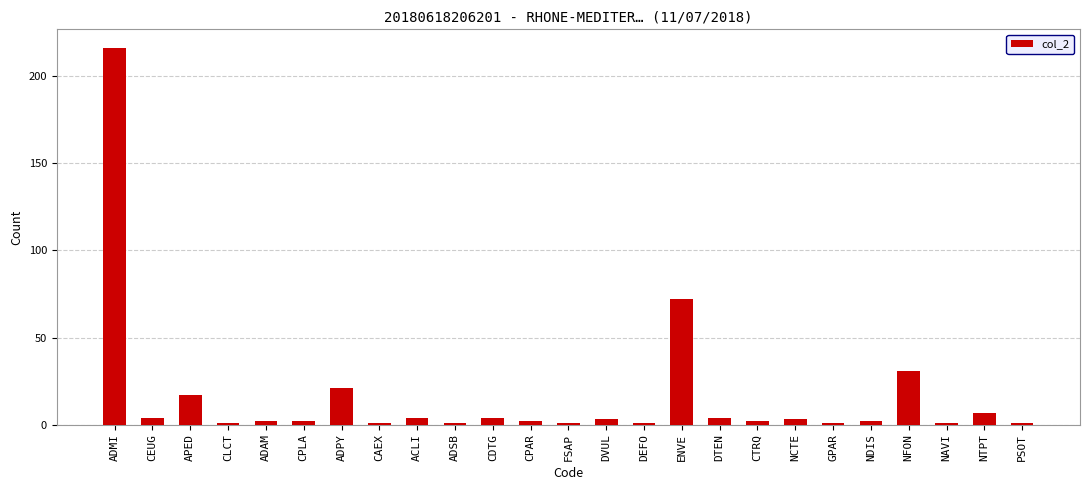

Where does the data first go above 2?

ADMI